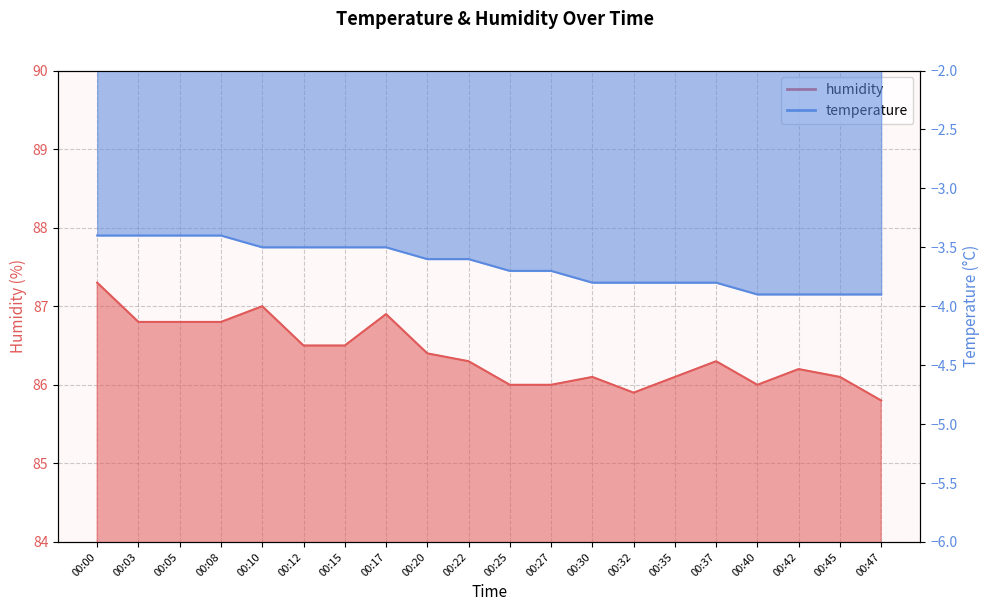

Rank the series by their maximum value, from lowest to highest.

temperature, humidity